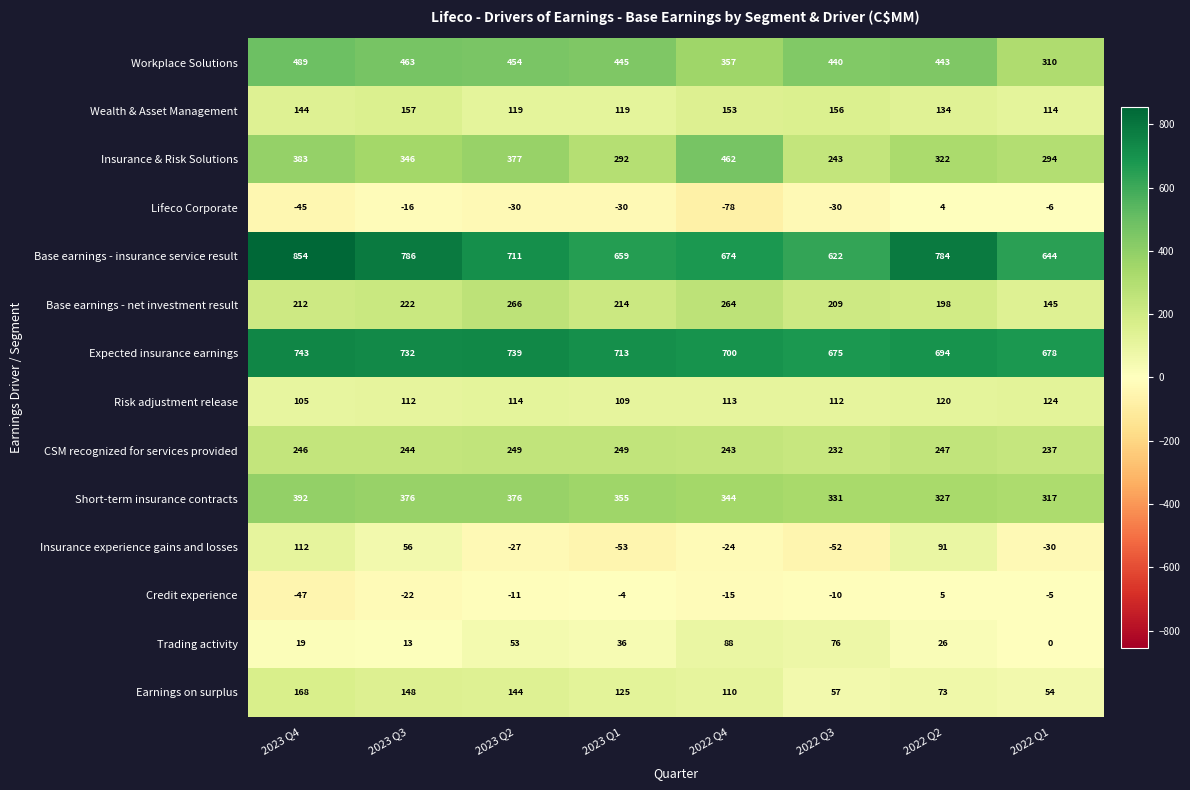

Is it true that Trading activity equals 33 at 2022 Q4?

False